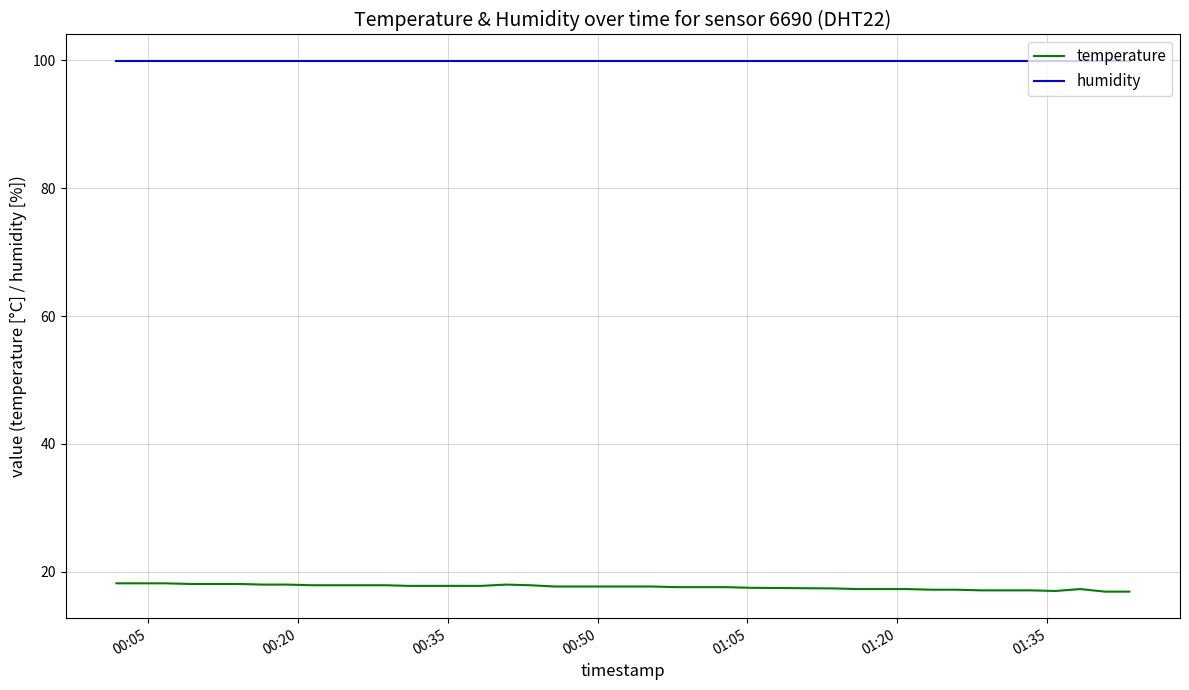

Which series has the largest total across all categories?

humidity